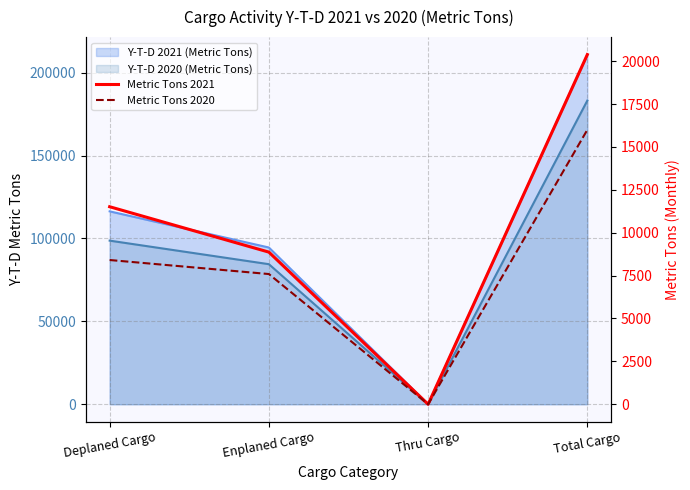

Between Total Cargo and Enplaned Cargo, which is larger?

Total Cargo